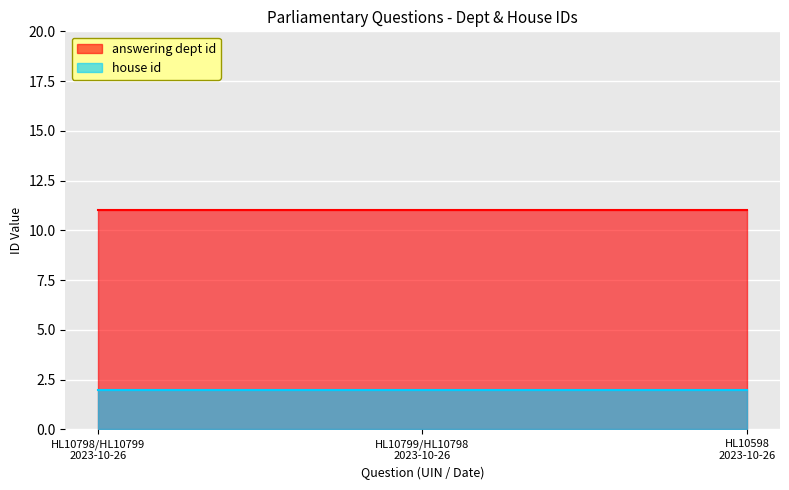

The house id series shows 2 at 2023-10-26. True or false?

True